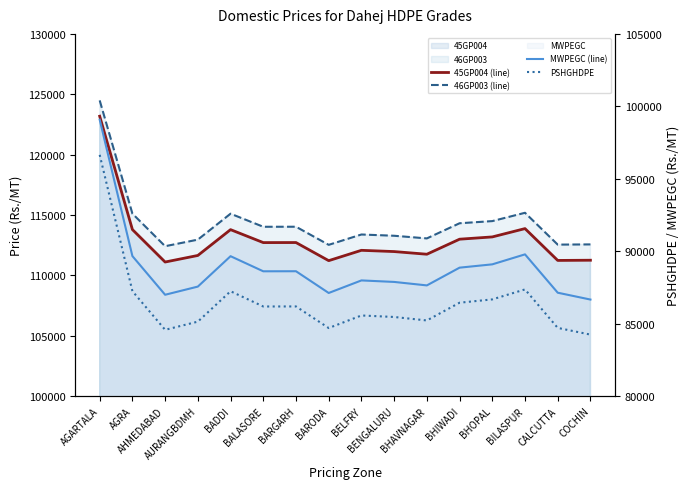

Where does the PSHGHDPE series first go above 86180?

AGARTALA